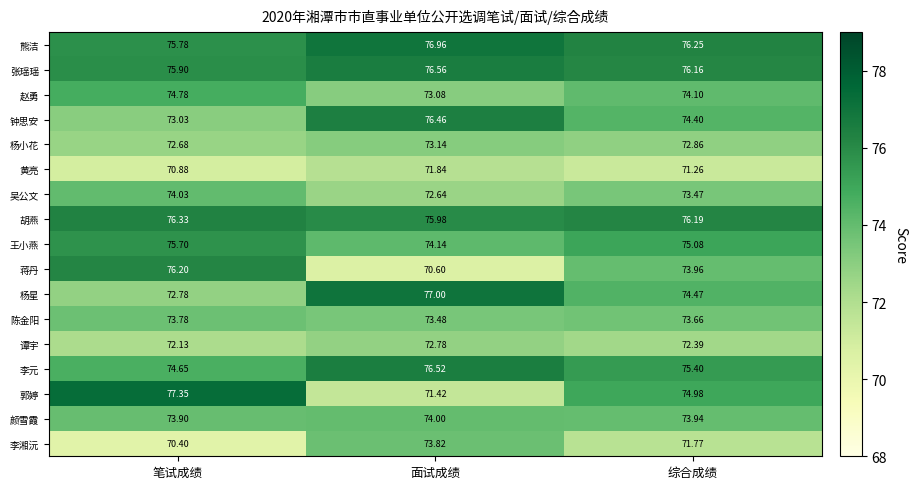

How many distinct data groups are displayed?

17